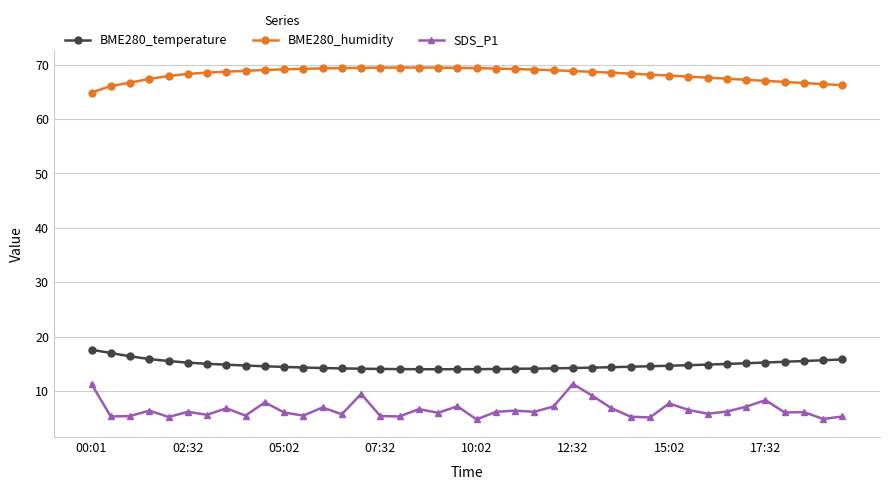

Which series has the largest total across all categories?

BME280_humidity